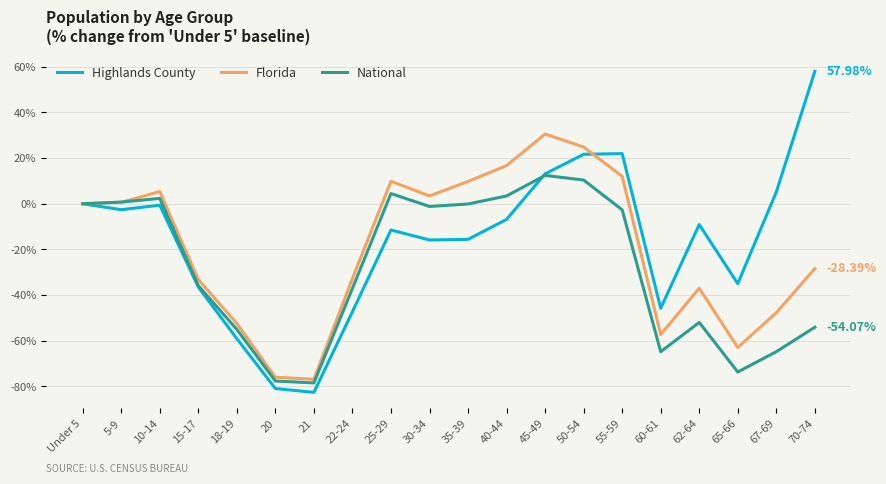

What is the total value across all series at 40-44?

13.3